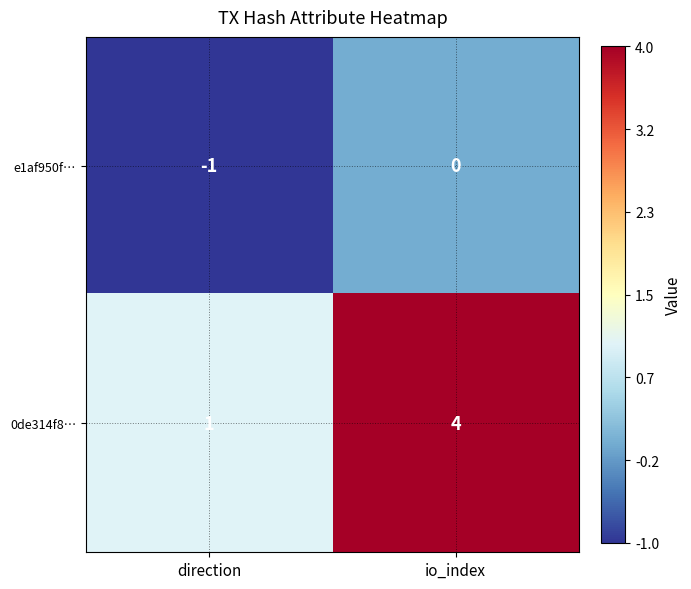

List the series in order of their peak value, highest first.

0de314f8…, e1af950f…